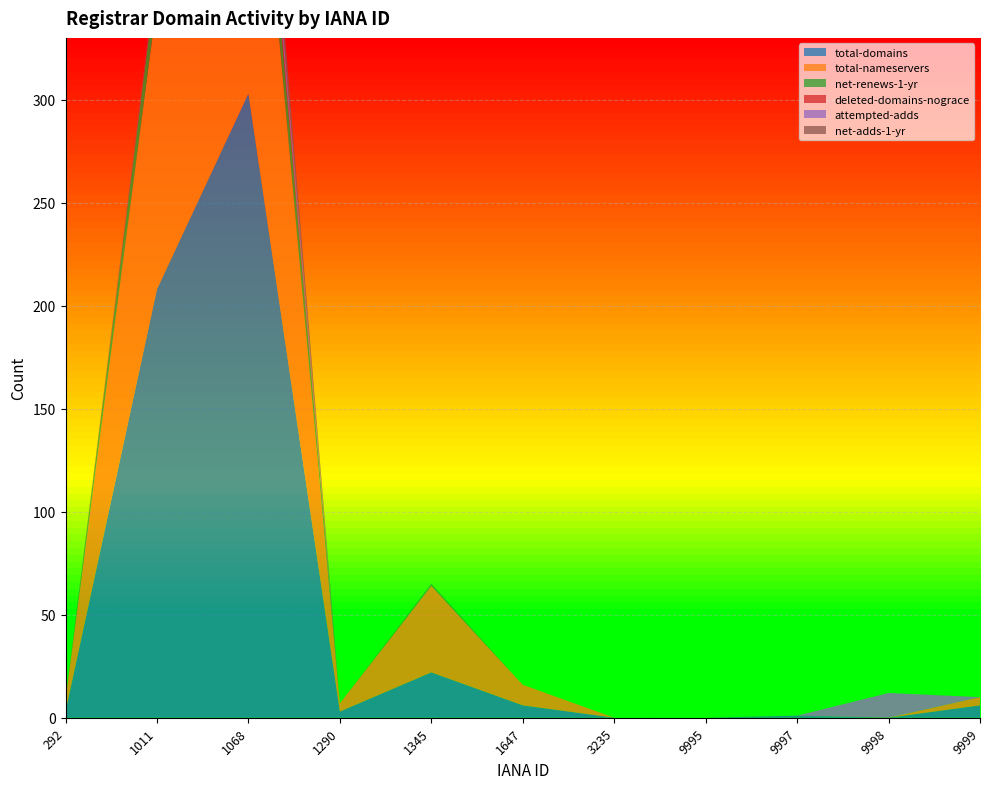

Reading left to right, what are all the values shown in this chart?

total-domains: 3	208	303	3	22	6	0	0	1	0	6
total-nameservers: 6	139	190	4	42	10	0	0	0	0	4
net-renews-1-yr: 0	15	24	0	1	0	0	0	0	0	0
deleted-domains-nograce: 0	2	4	0	0	0	0	0	0	0	0
attempted-adds: 0	1	12	0	0	0	0	0	0	12	0
net-adds-1-yr: 0	0	14	0	0	0	0	0	0	0	0